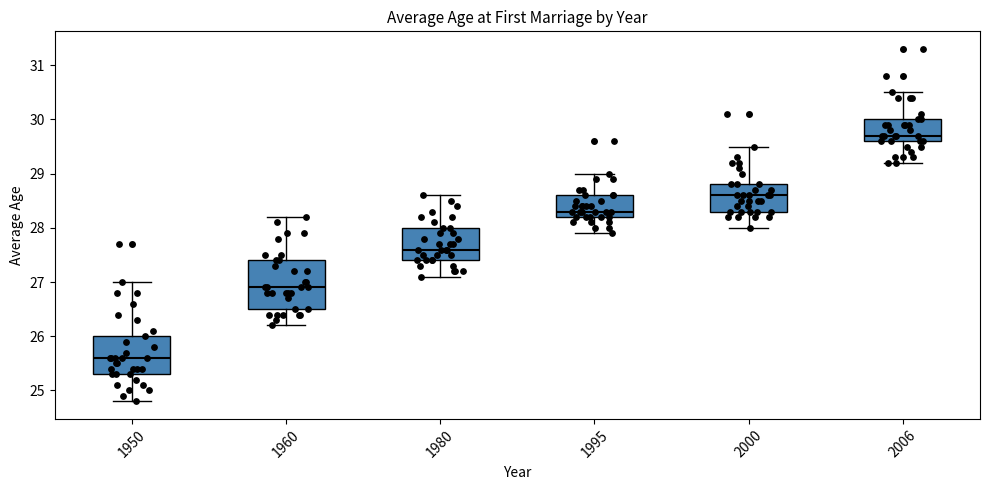

Comparing the boxes themselves (not the whiskers), which one is the tallest?

1960